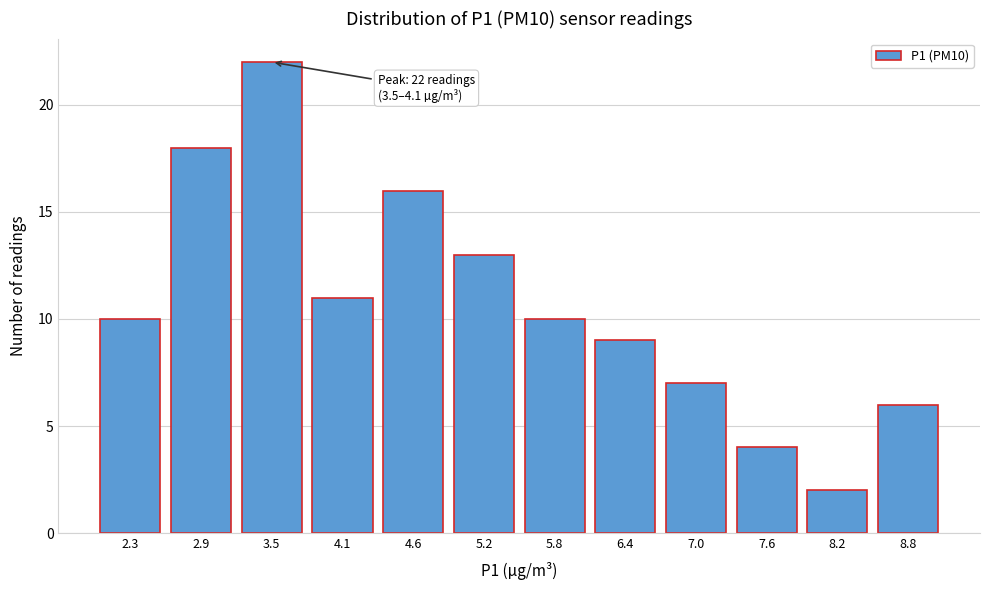

Reading right to left, list all the values displayed in this chart.

6	2	4	7	9	10	13	16	11	22	18	10